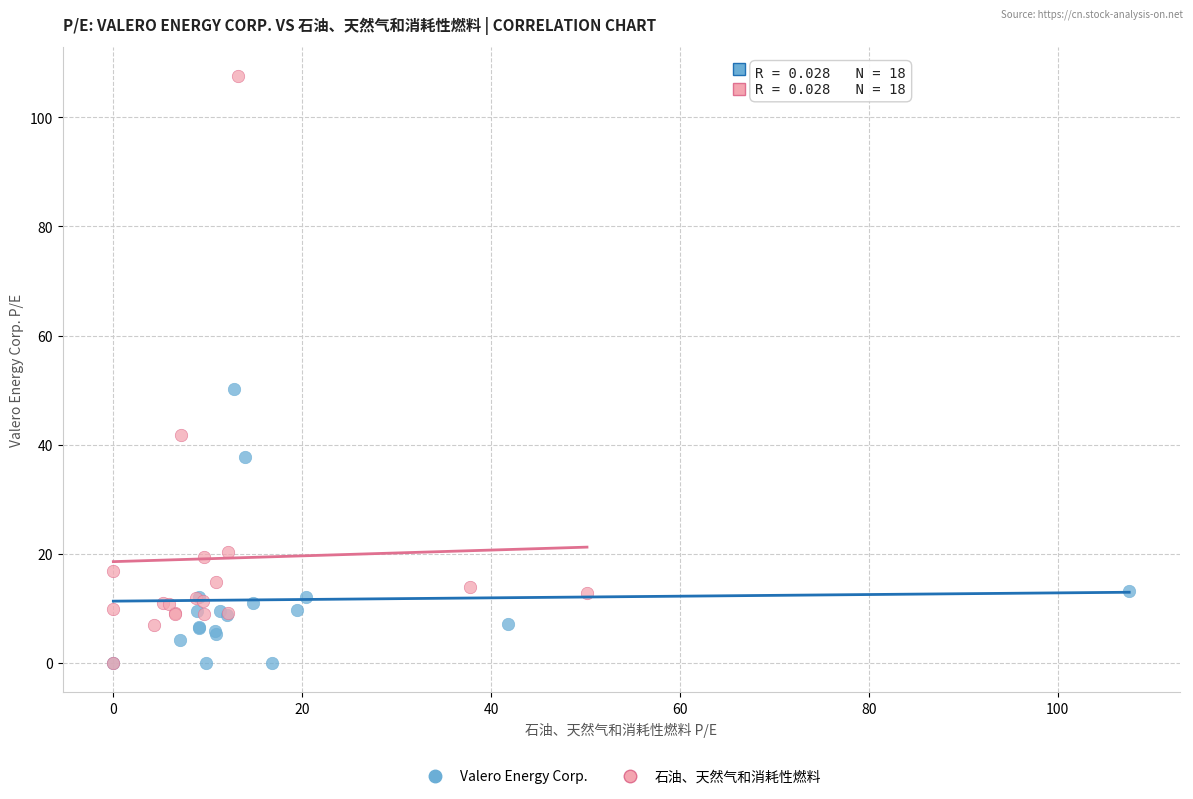

Which series reaches the maximum Y coordinate?

石油、天然气和消耗性燃料